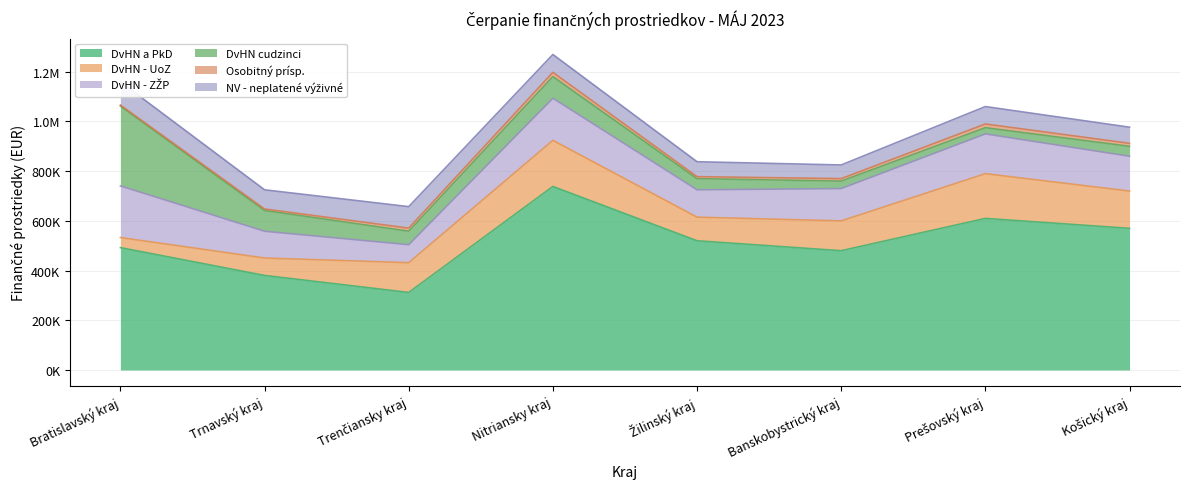

Between which two adjacent categories do DvHN - UoZ and NV - neplatené výživné first intersect?

Trnavský kraj and Trenčiansky kraj